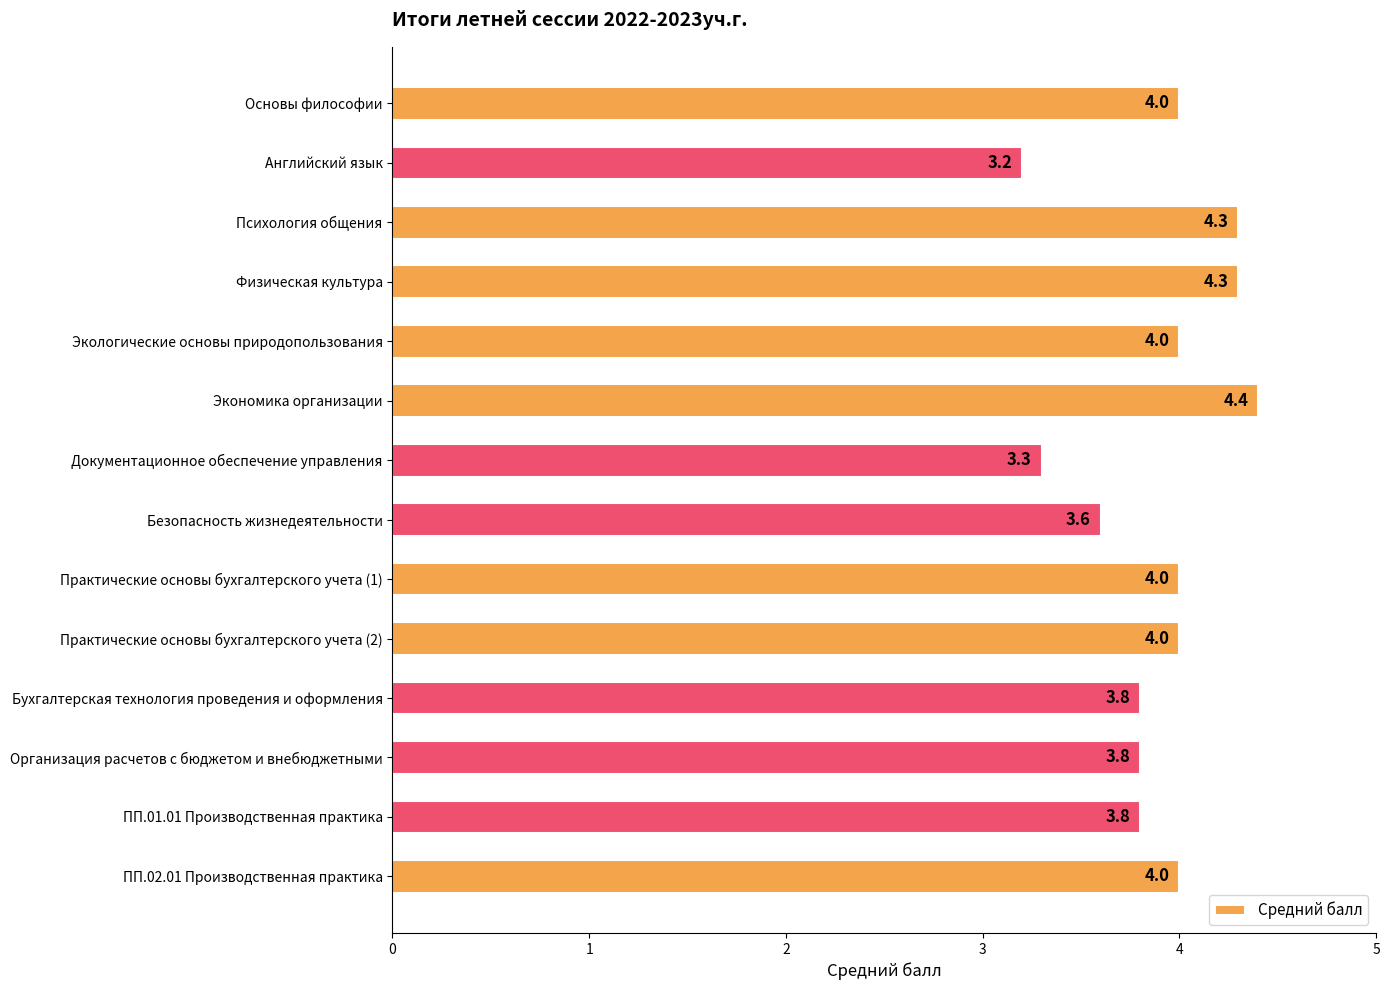

How many data points are less than 4?

6